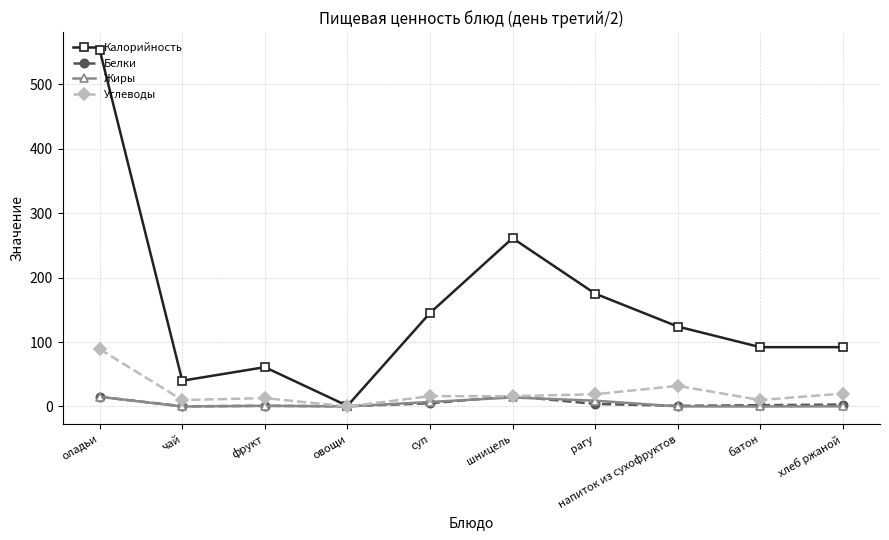

Where is the first local maximum for Калорийность?

фрукт